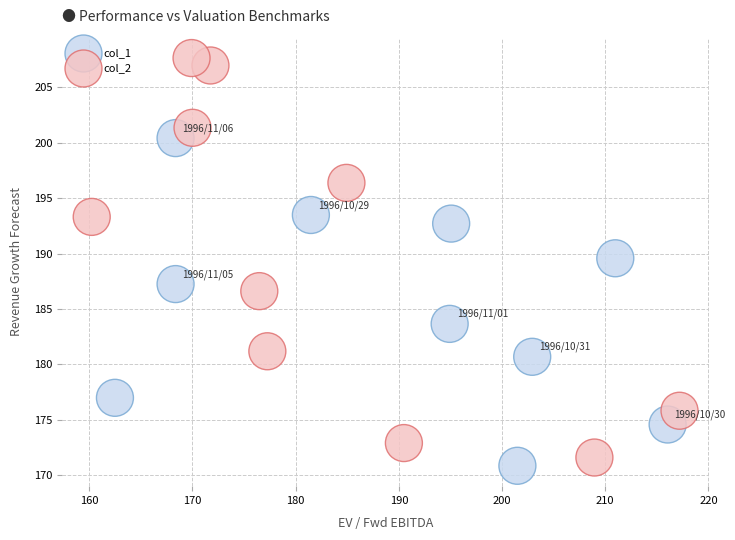

Which series has the largest Y range (max minus min)?

col_2